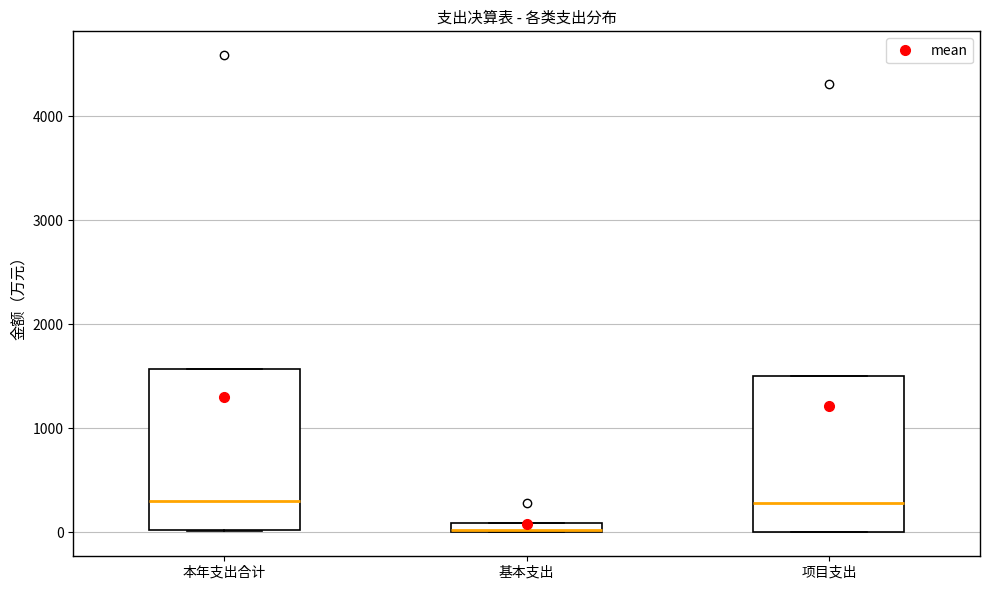

Where is the upper edge of the box for 基本支出 on the y-axis? The values are not printed on the chart, so give them approximately, as read against the axis.

100